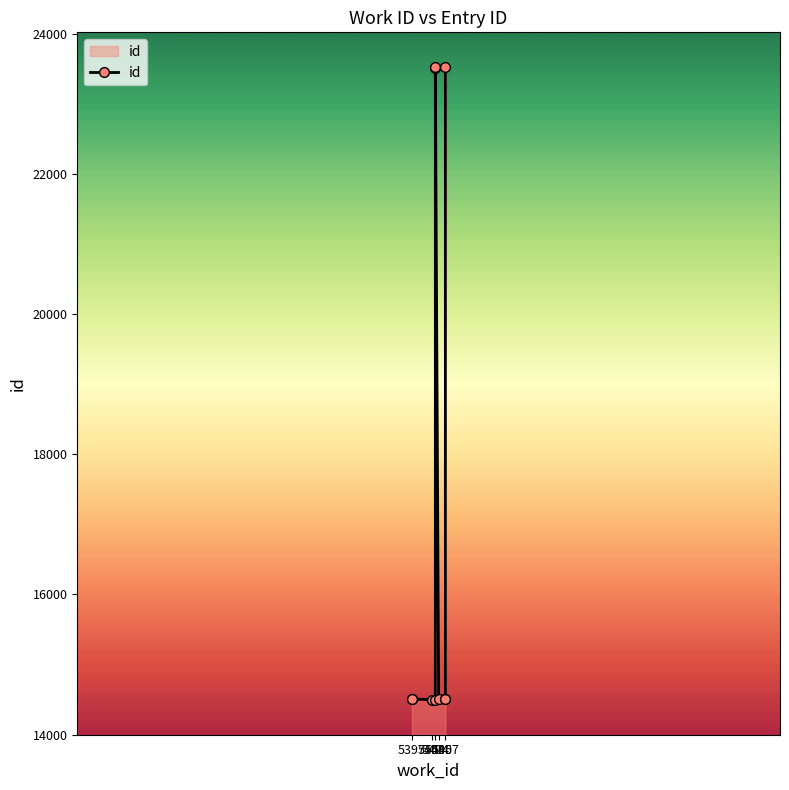

At which category does the chart reach its peak across all series?

5407